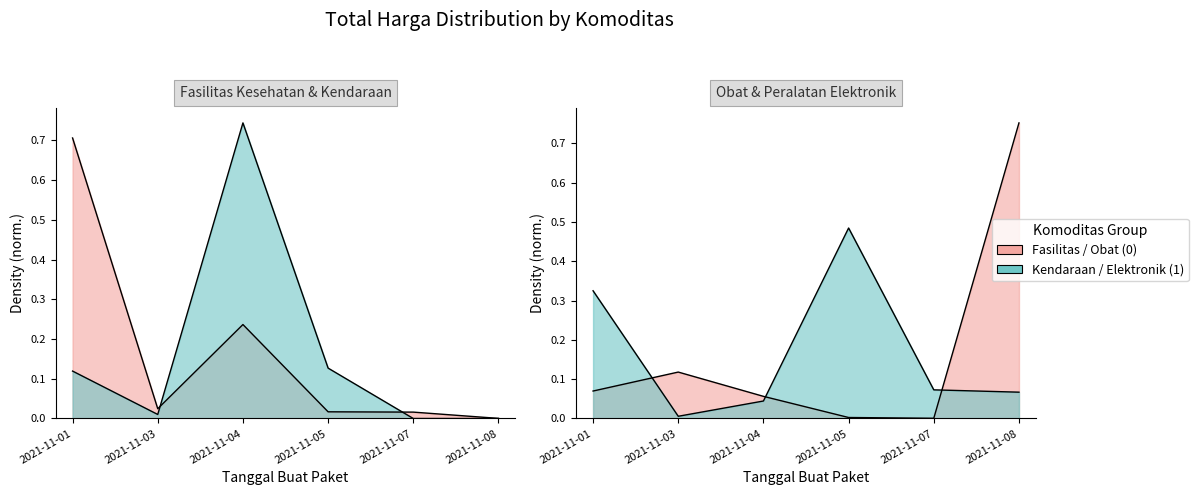

What is the sum of the Peralatan Elektronik values at 2021-11-07 and 2021-11-04?

0.1